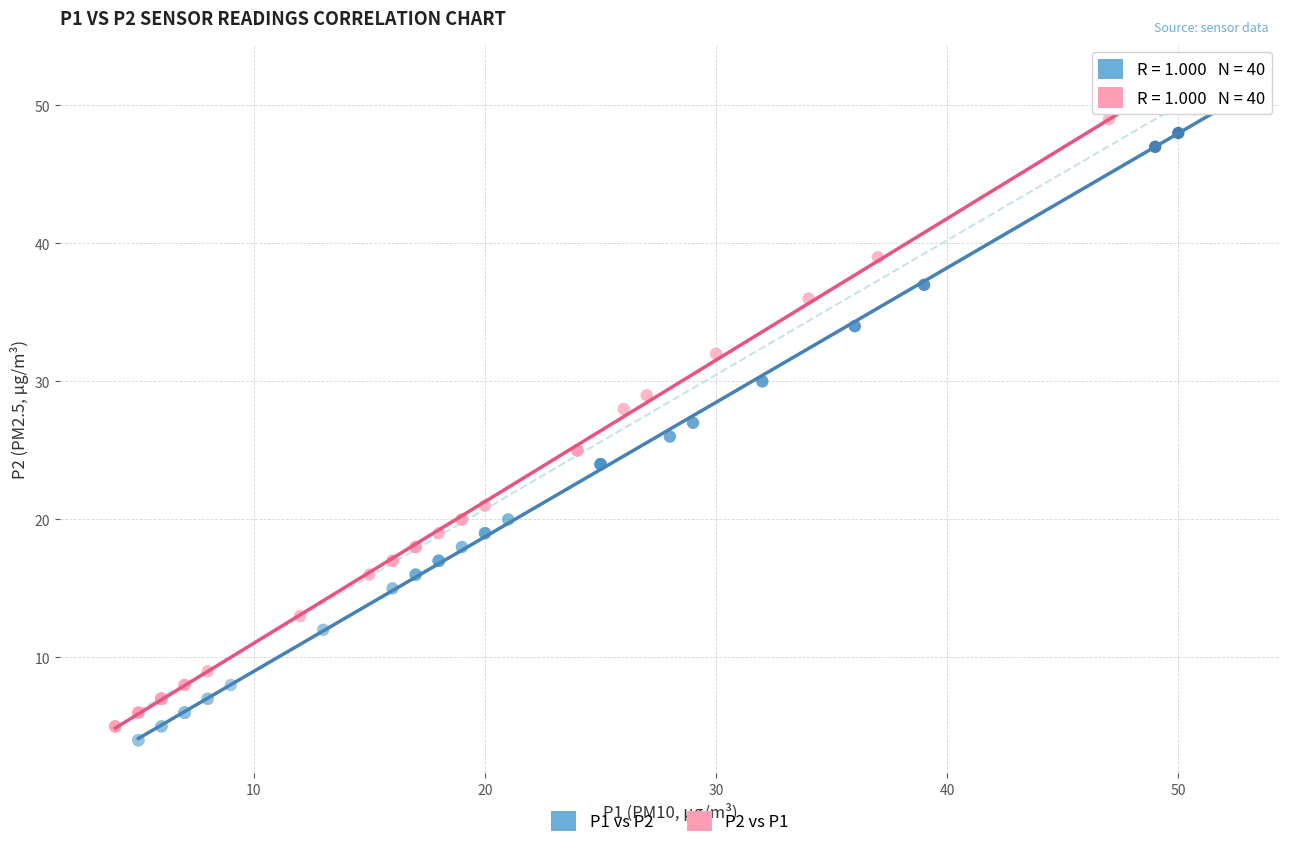

What are all the series names shown in the legend?

P1 vs P2, P2 vs P1